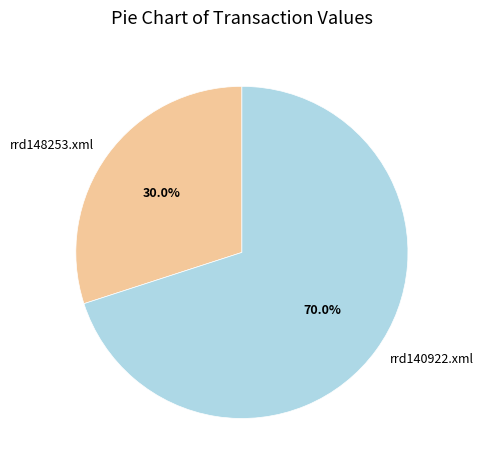

Which category has the biggest portion of the pie?

rrd140922.xml